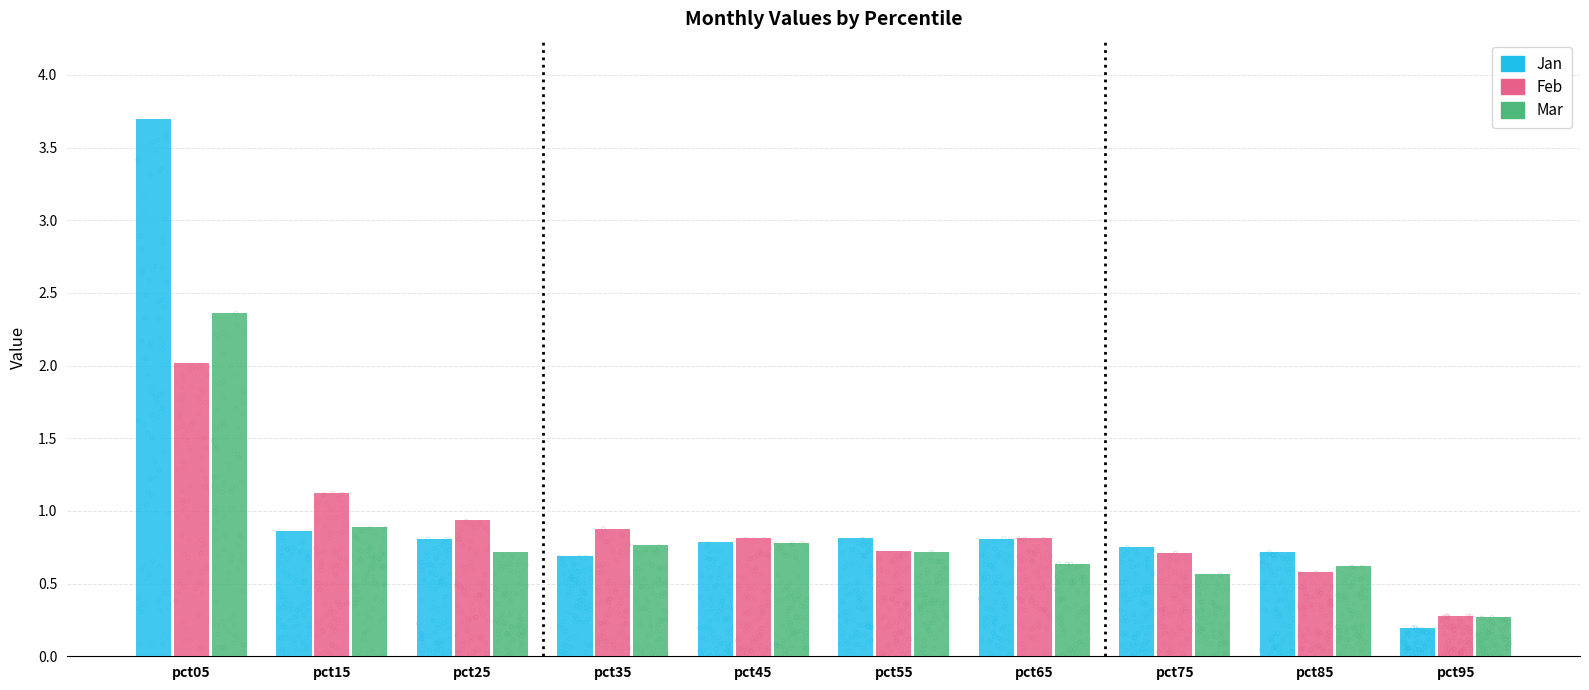

At which category is the sum across all series the highest?

pct05